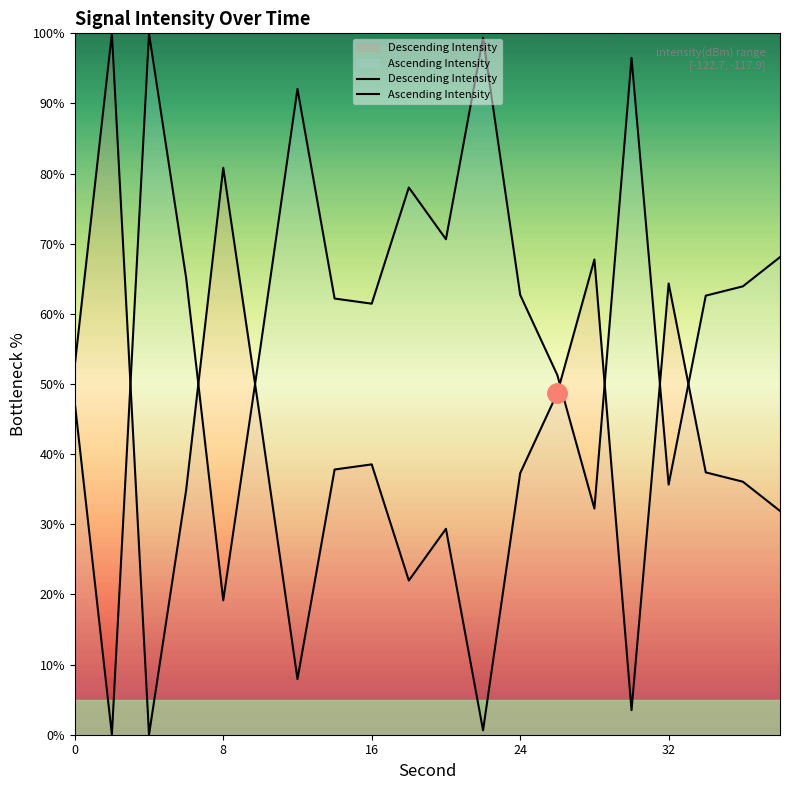

How many data points in Ascending Intensity are less than 62?

8